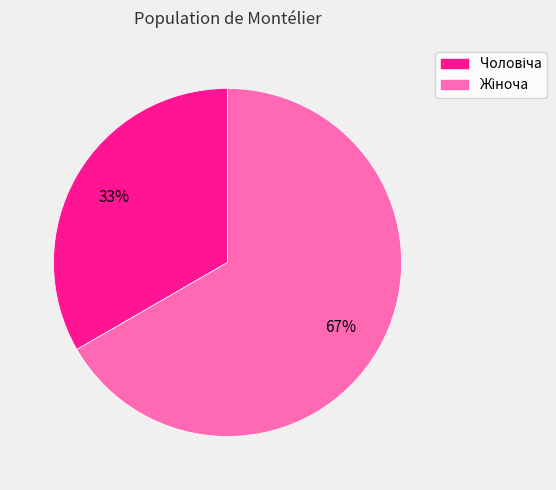

Is there any slice that represents more than half of the pie?

Yes